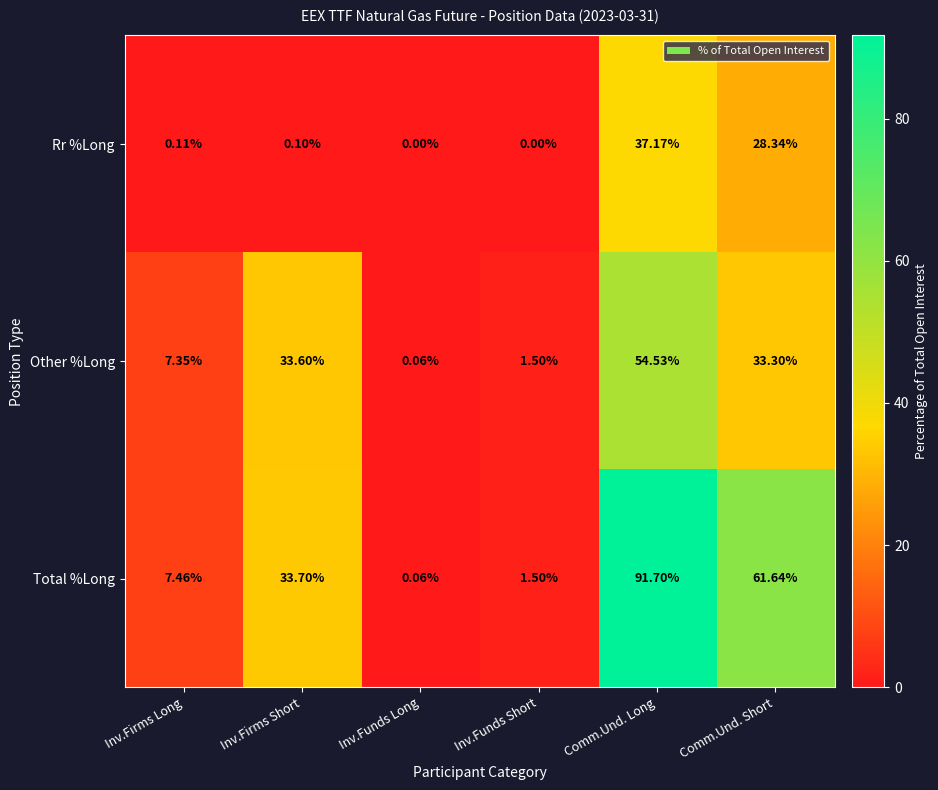

At which label does Total %Long first exceed 33?

Inv.Firms Short